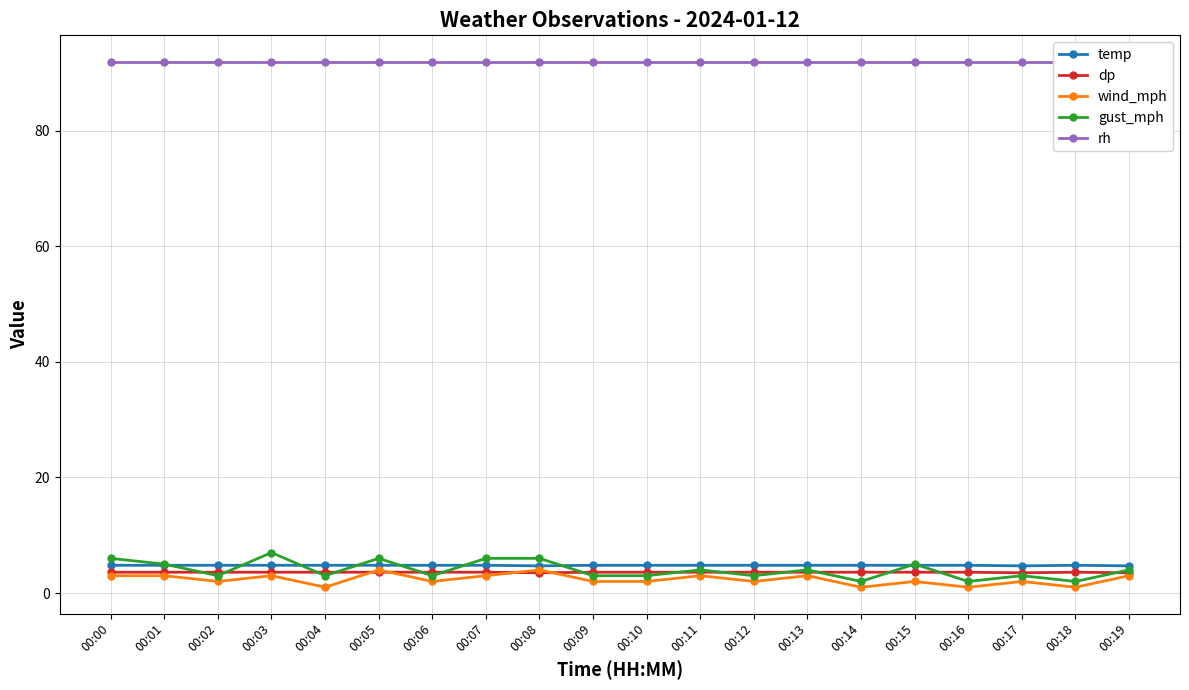

How many values in the gust_mph series exceed 4?

7